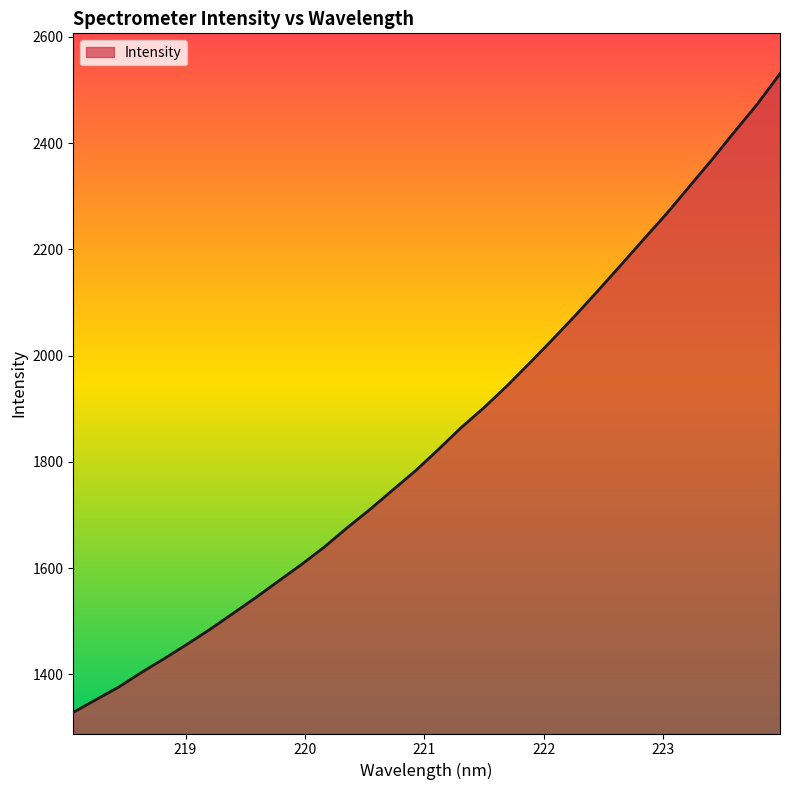

Reading right to left, what are all the values shown in this chart?

2530.8	2473.3	2421.4	2368.3	2317.3	2266.2	2218.3	2169.8	2121.8	2075.0	2029.7	1985.5	1942.3	1901.8	1864.3	1823.1	1783.1	1746.8	1710.3	1675.7	1639.5	1606.7	1575.7	1544.5	1514.6	1484.8	1456.9	1429.9	1403.9	1376.2	1352.4	1328.4